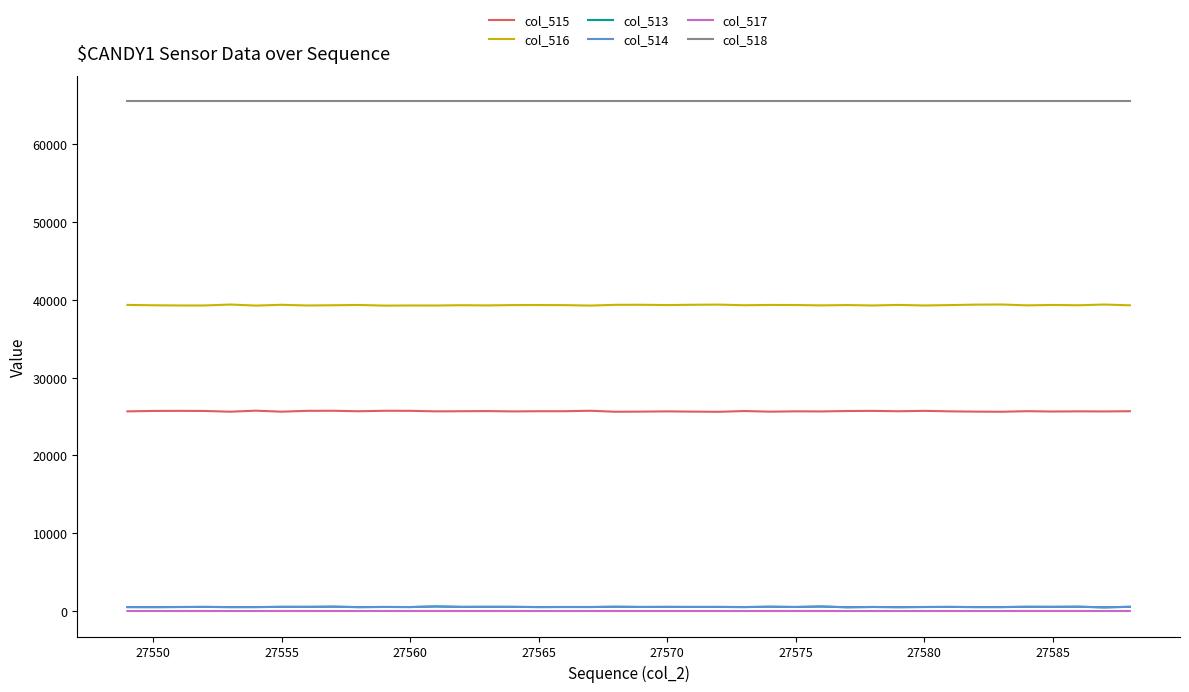

What is the maximum value shown in the chart?

65535